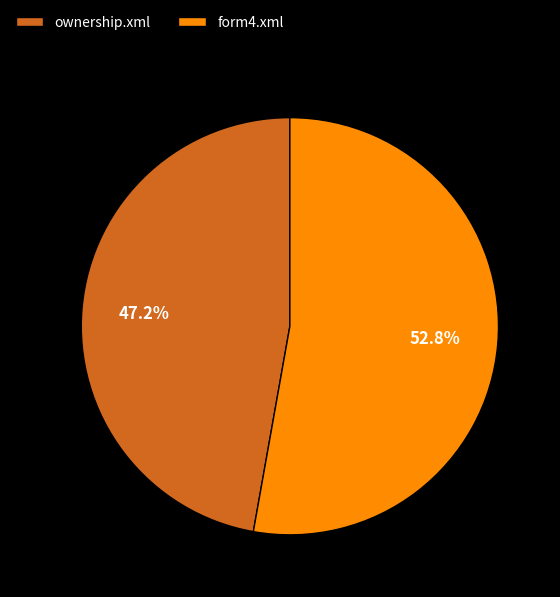

True or false: ownership.xml accounts for 40% of the total.

False